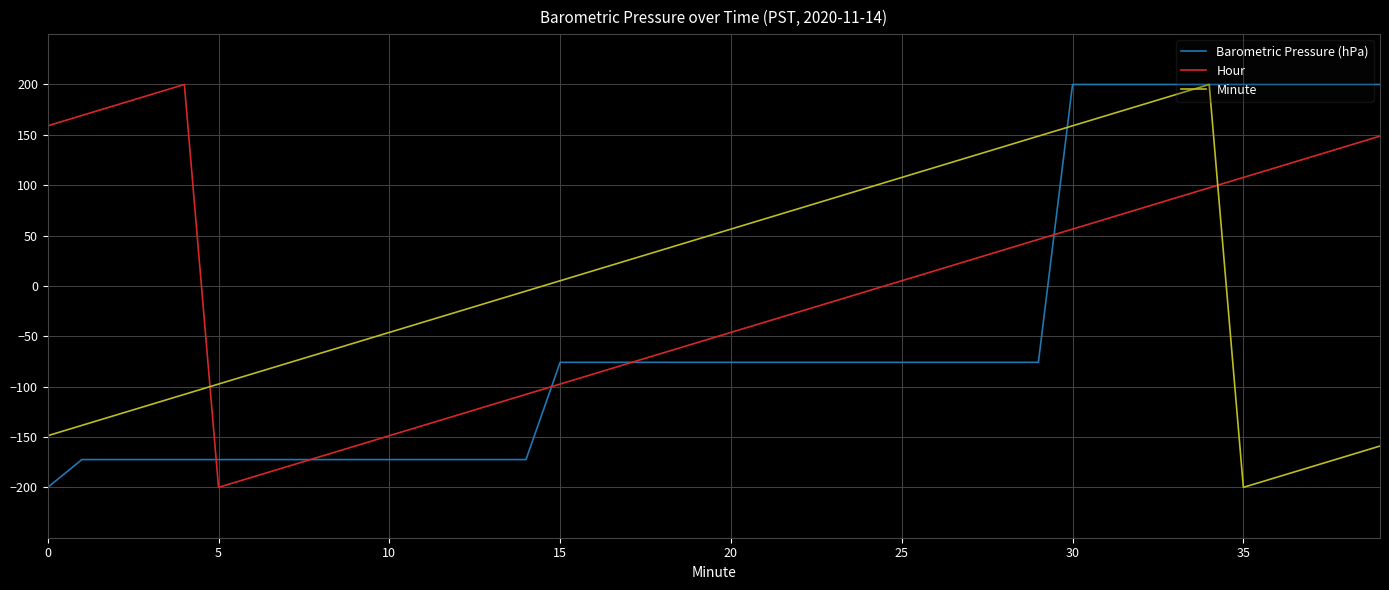

What is the lowest value of the Barometric Pressure (hPa) series?

-200.0